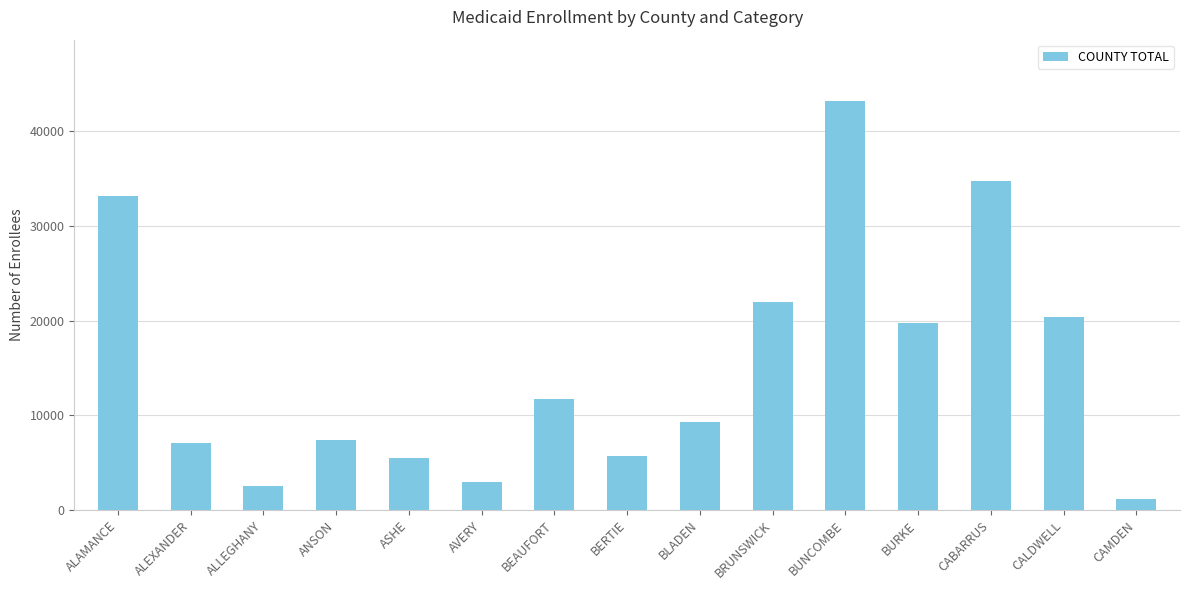

What is the change in value from AVERY to BERTIE?

+2806